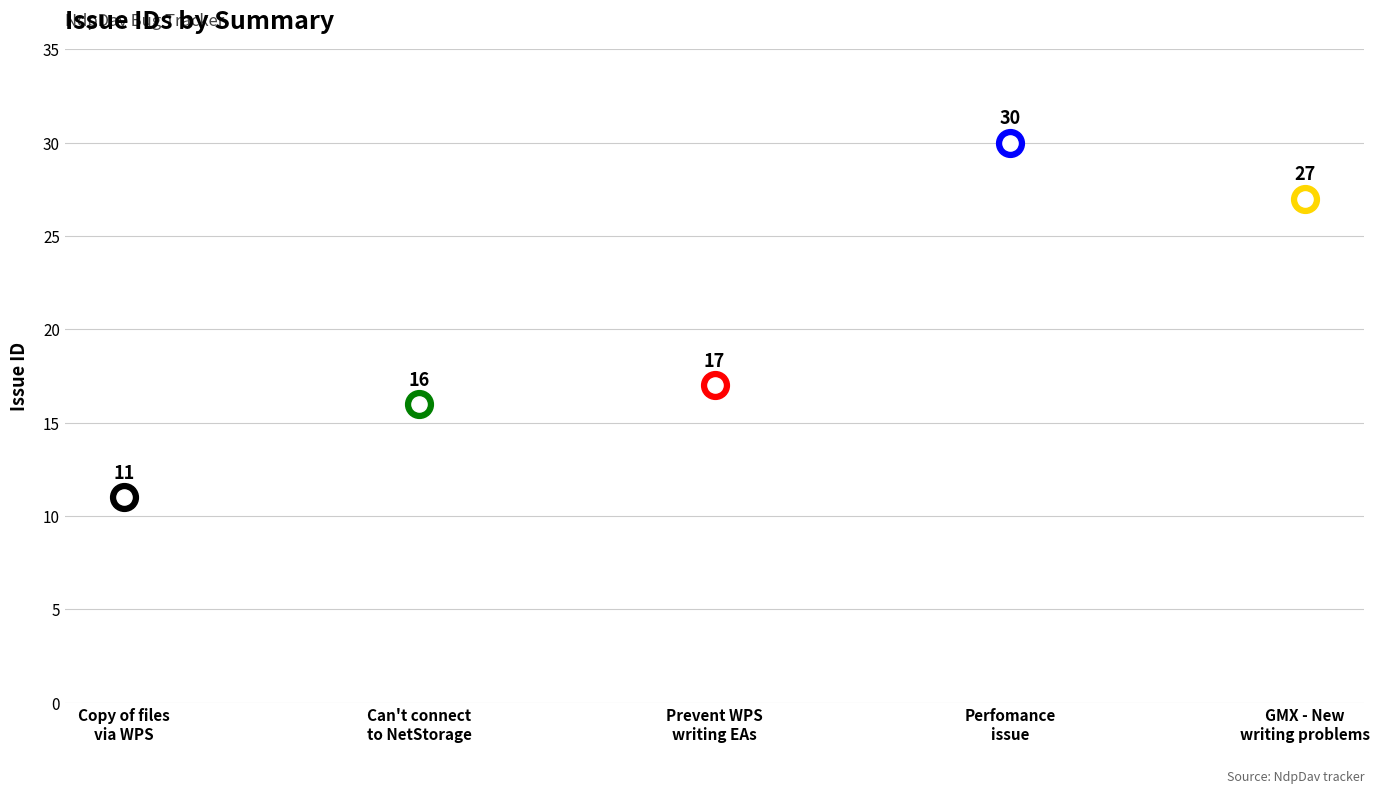

Which has a higher value, Prevent WPS from writing EAs to remote or Can't connect to a NetStorage resource.?

Prevent WPS from writing EAs to remote